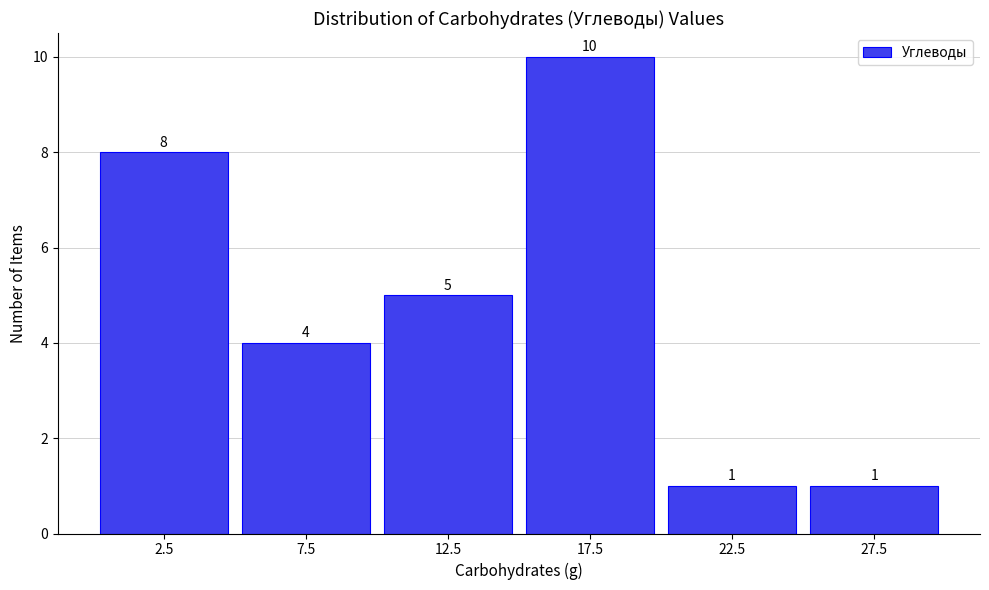

Reading left to right, list every bar in this chart as the range it spans on the x-axis followed by its height.

0 to 5: 8
5 to 10: 4
10 to 15: 5
15 to 20: 10
20 to 25: 1
25 to 30: 1